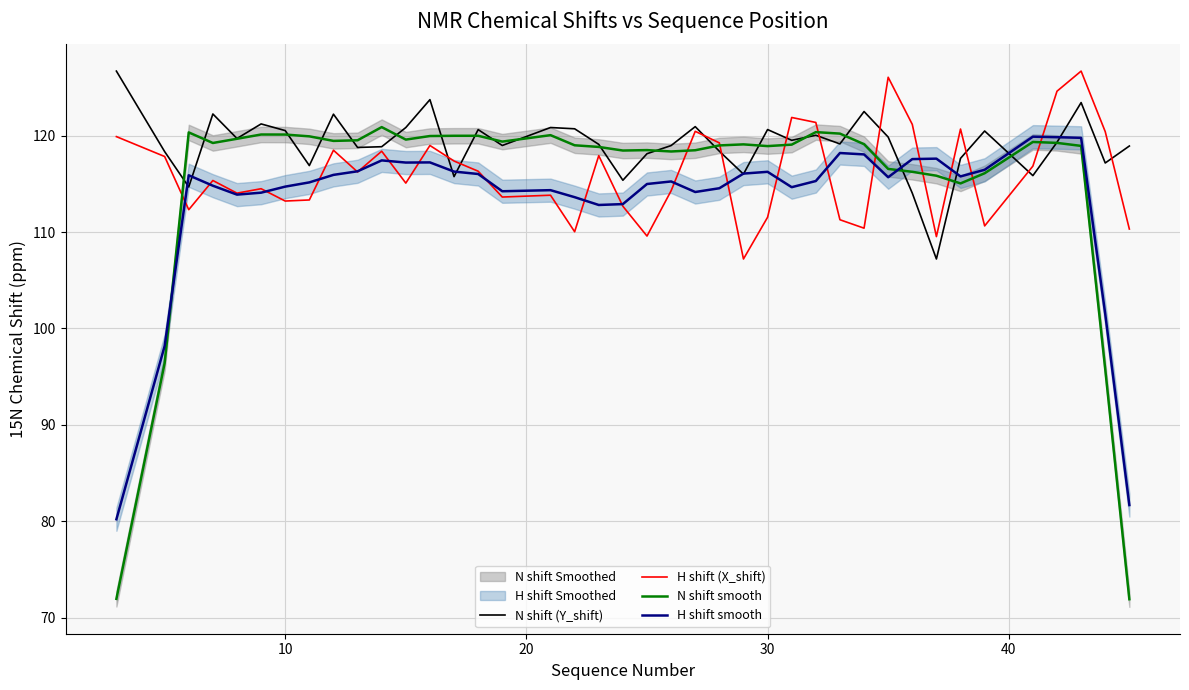

What is the minimum value for N shift smooth?

71.9